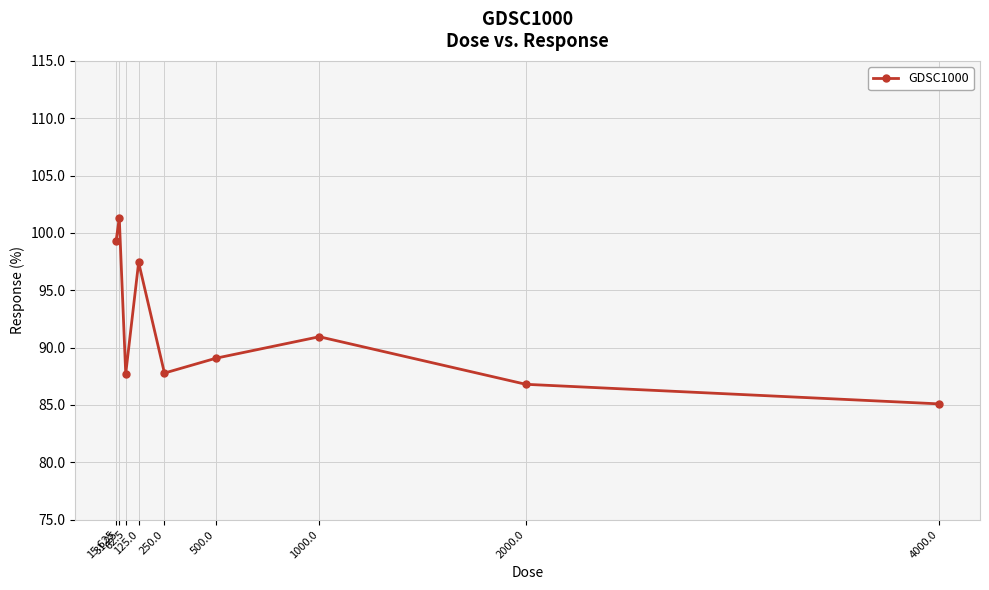

At which label does the data first exceed 89?

15.625